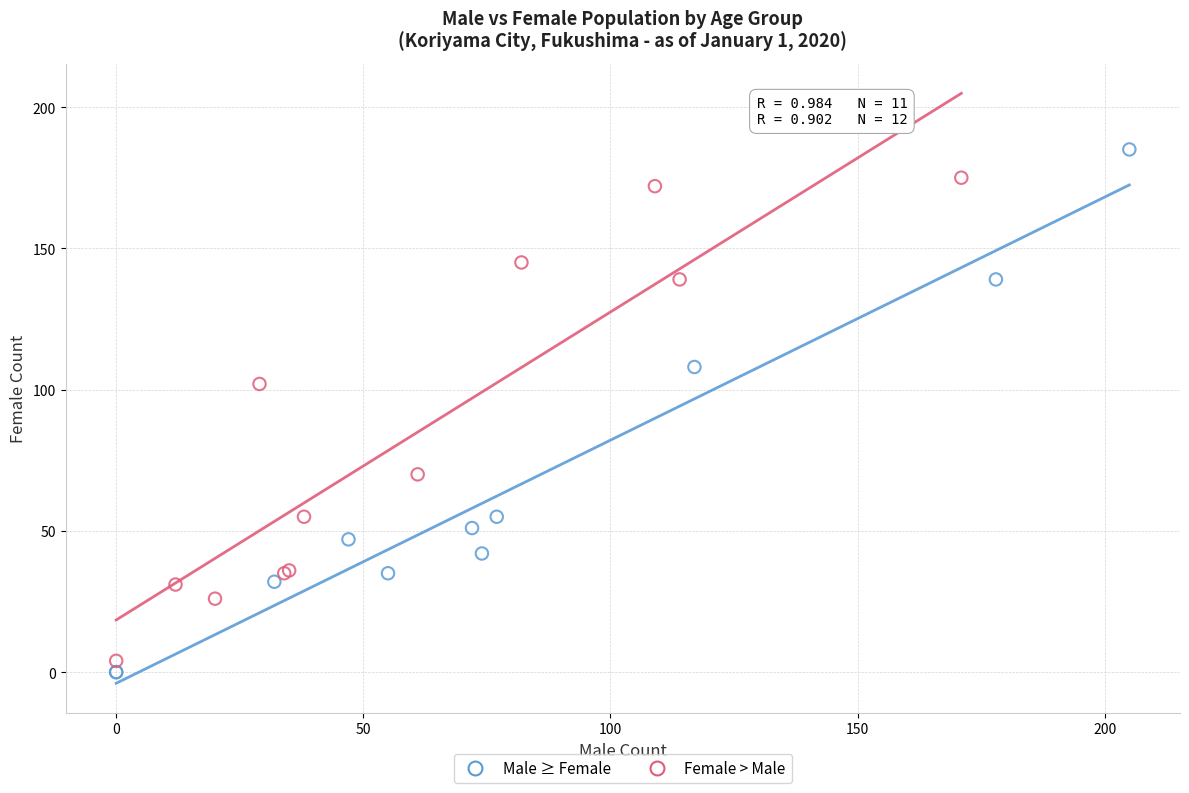

Which series has the largest Y range (max minus min)?

Male ≥ Female